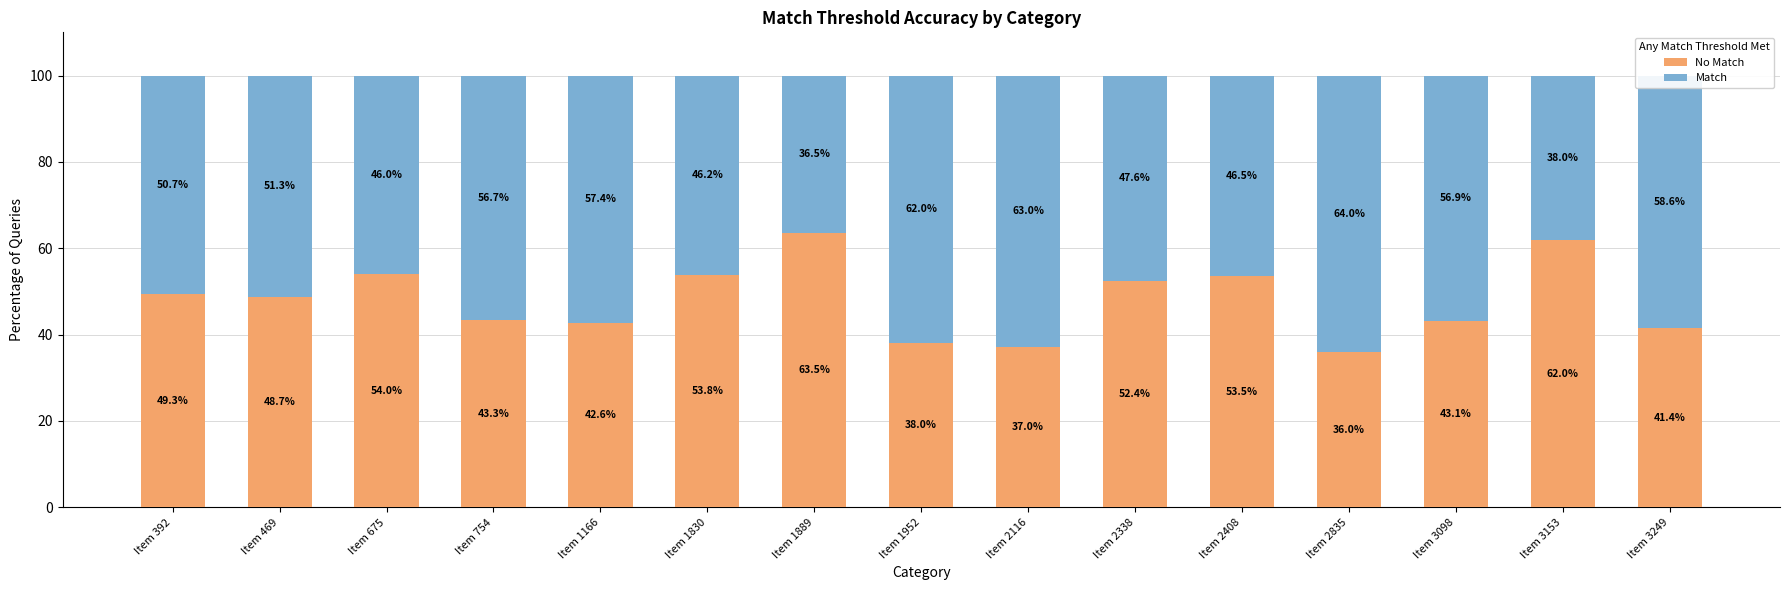

Count the number of categories in the chart.

15